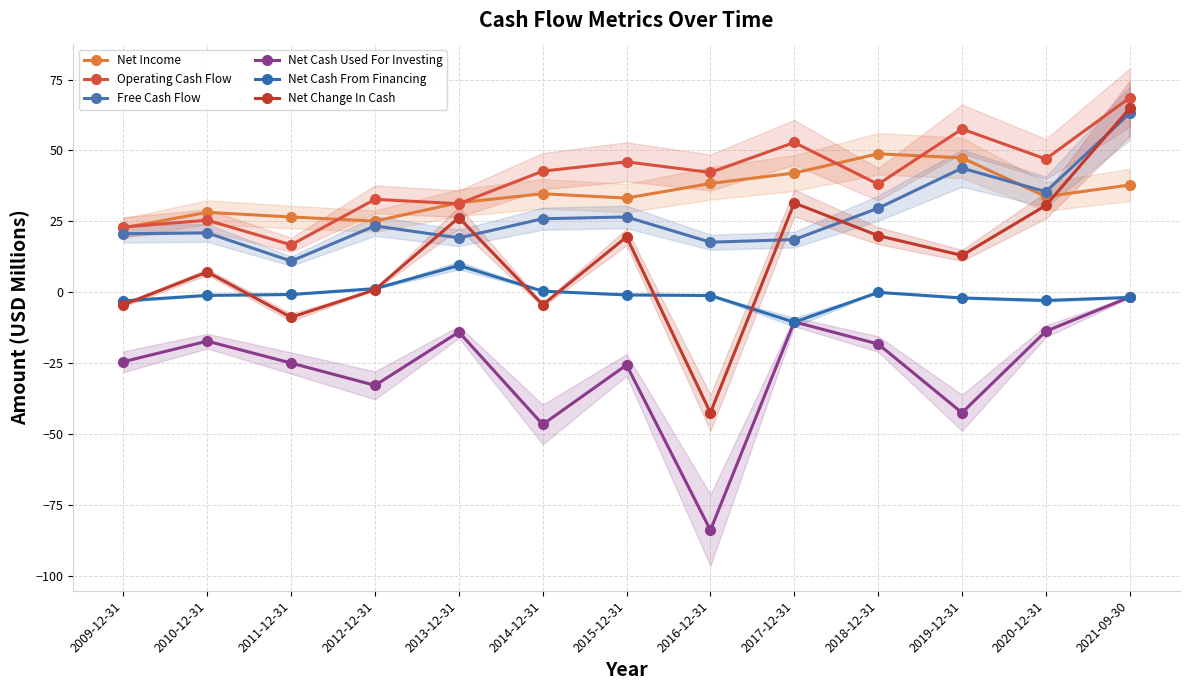

What is the minimum value shown in the chart?

-83.9